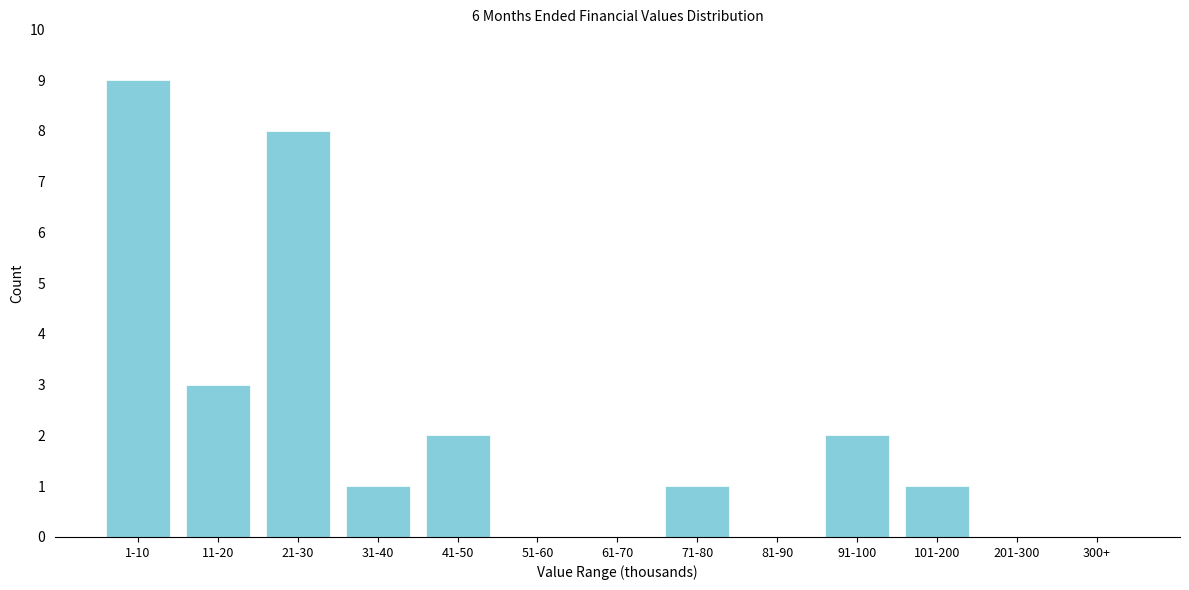

Reading left to right, list all the values displayed in this chart.

1-10=9	11-20=3	21-30=8	31-40=1	41-50=2	51-60=0	61-70=0	71-80=1	81-90=0	91-100=2	101-200=1	201-300=0	300+=0